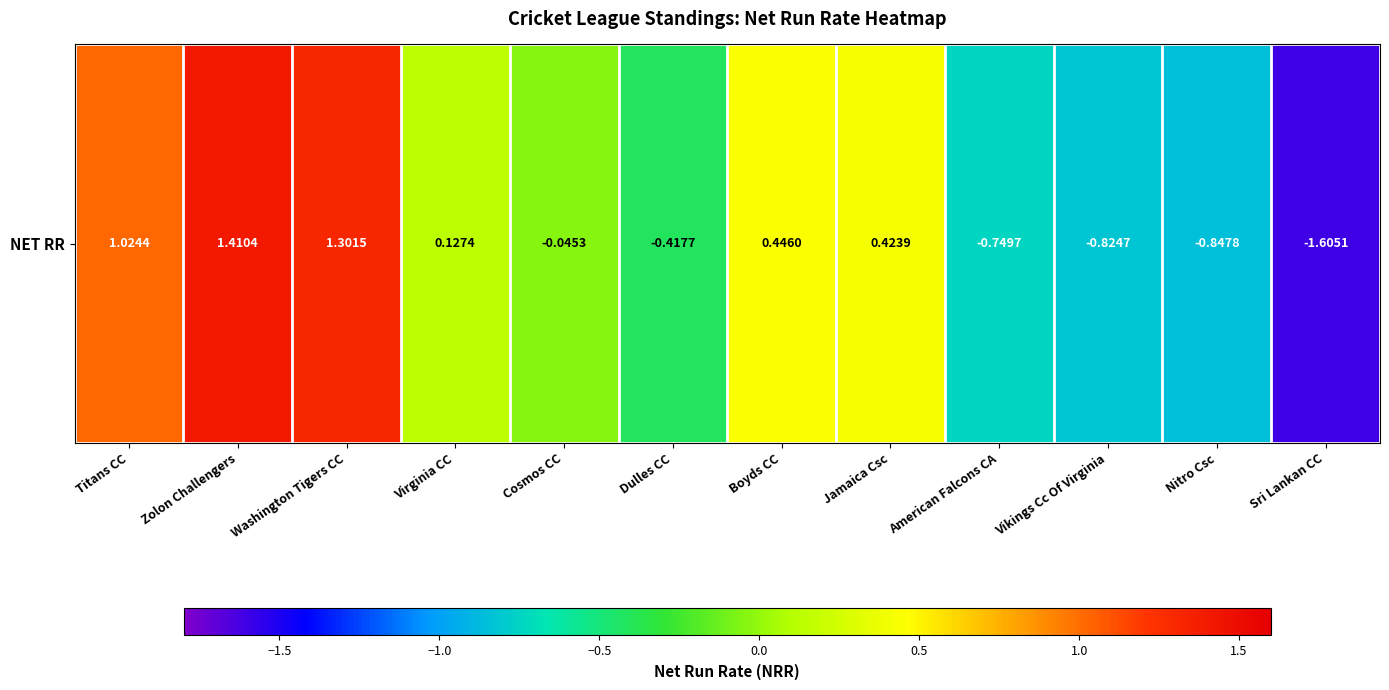

How many series are shown in this chart?

1